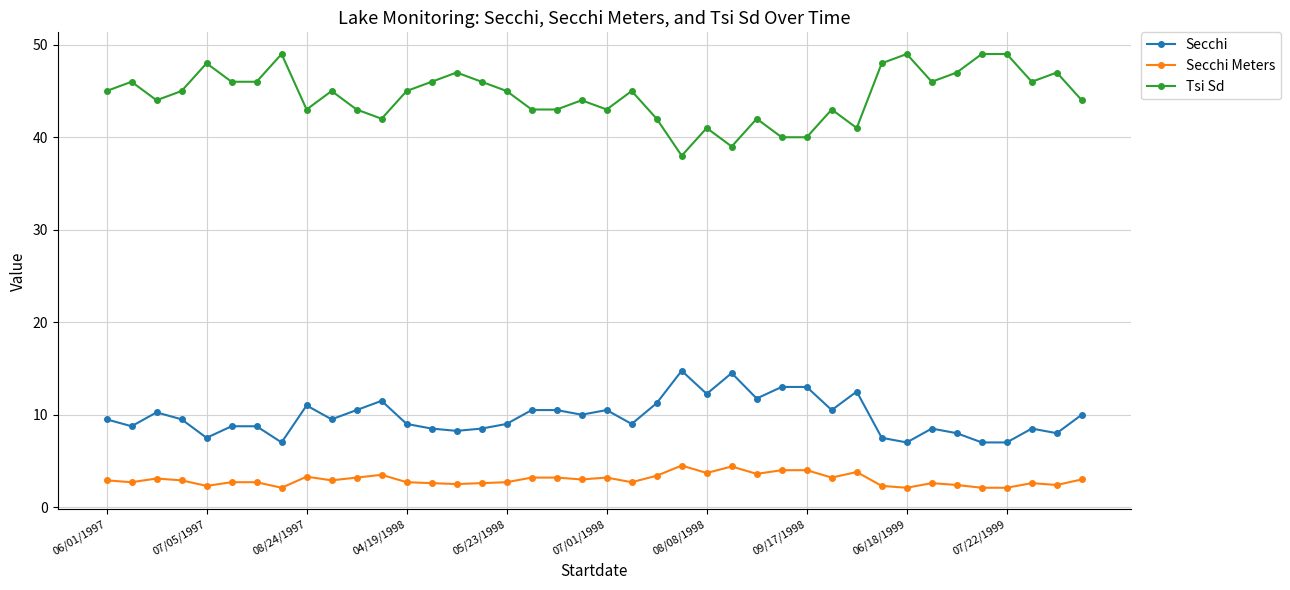

What is the minimum value for Secchi?

7.0